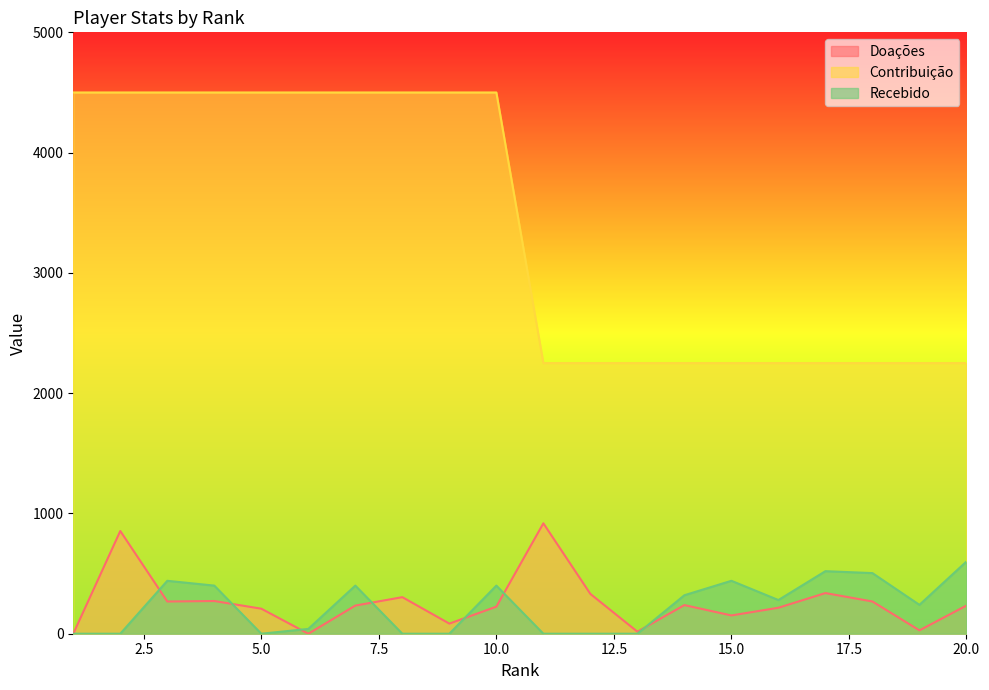

Between 3 and 12, which series saw the biggest shift?

Contribuição